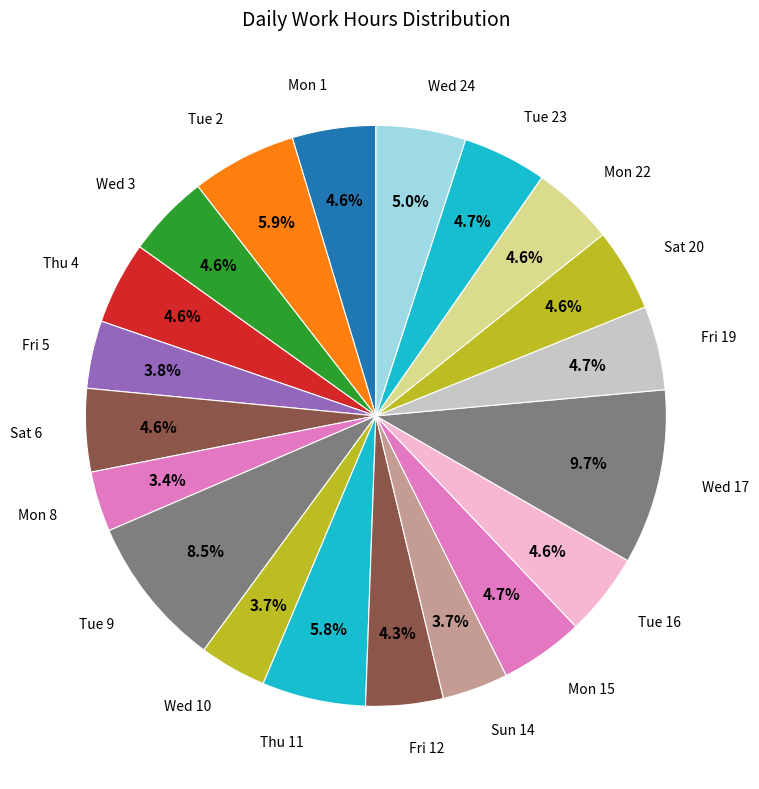

Count the number of slices in the pie.

20